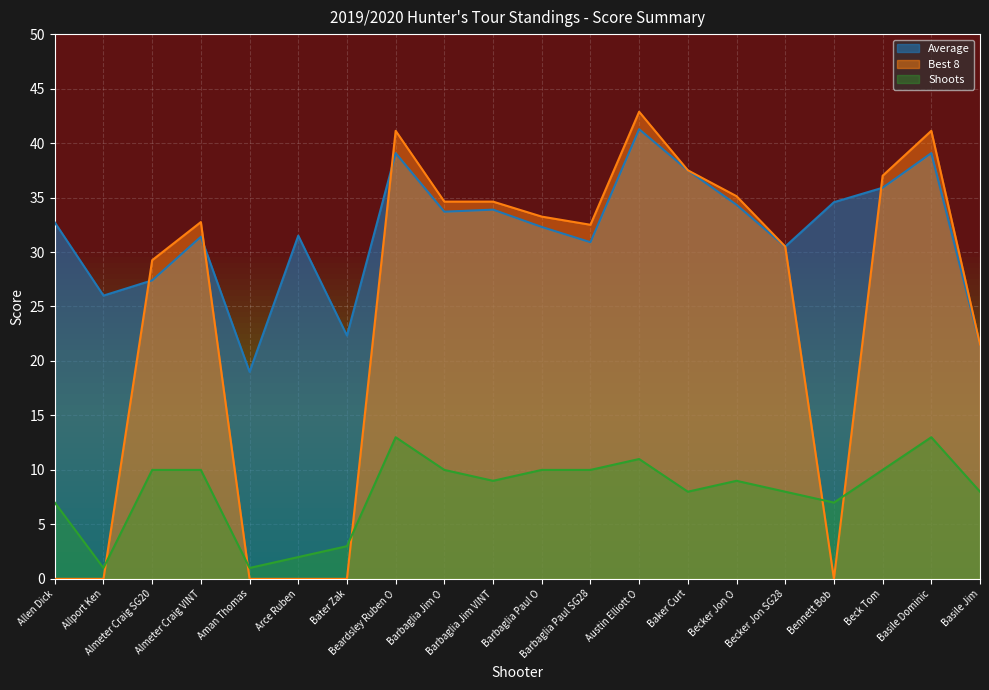

How many lines are shown in the chart?

3